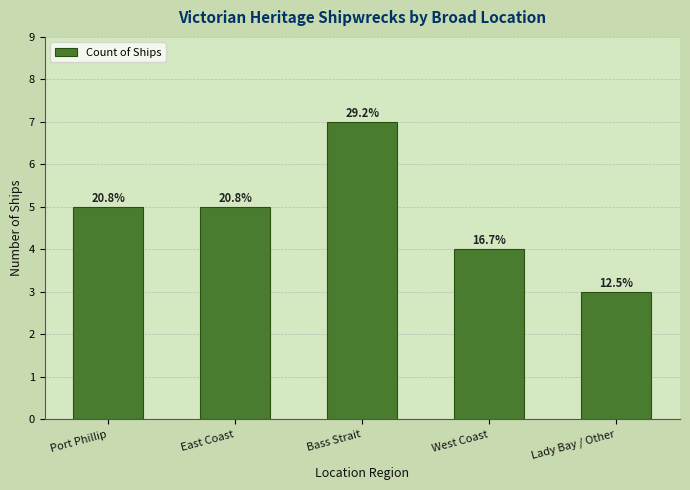

How many bars are there in total?

5